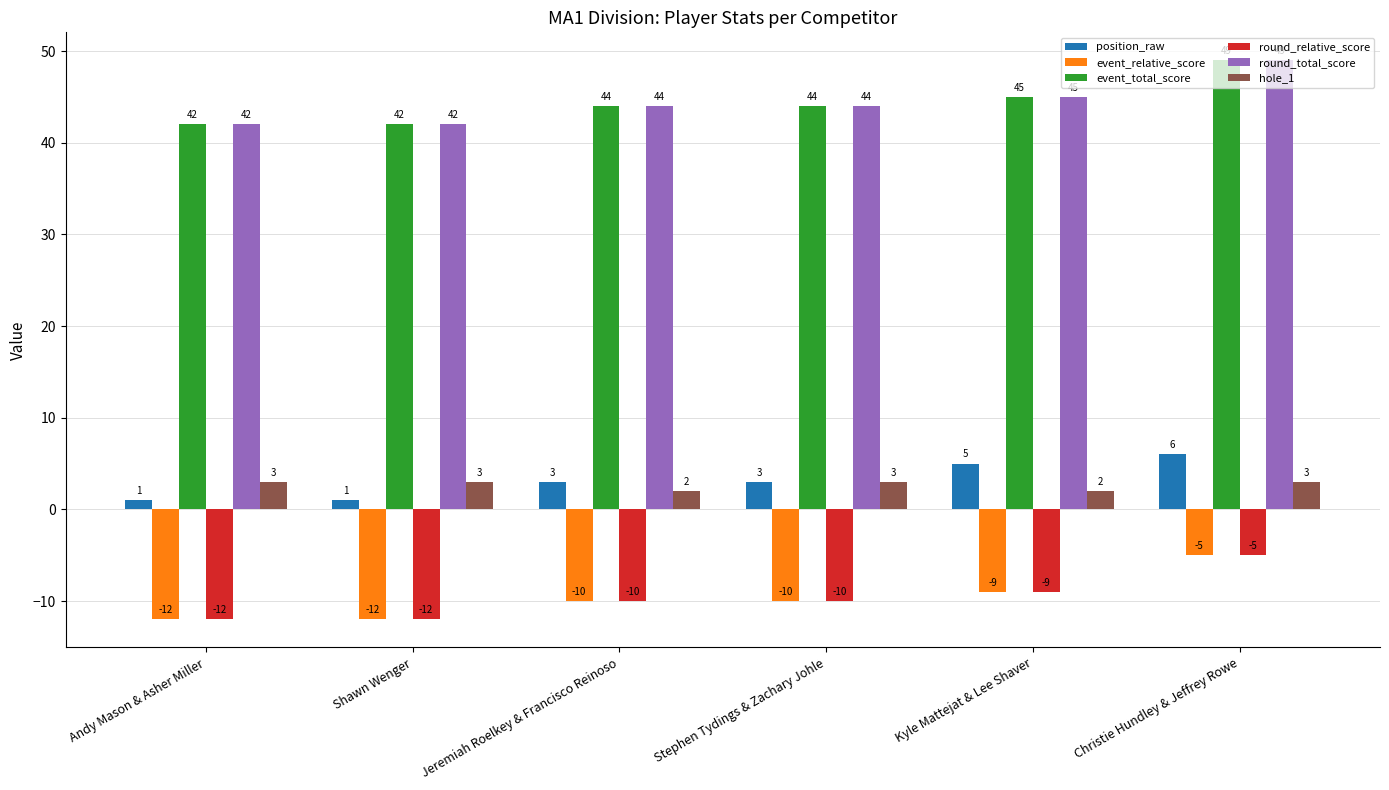

The value of event_total_score at Andy Mason & Asher Miller is 42. True or false?

True